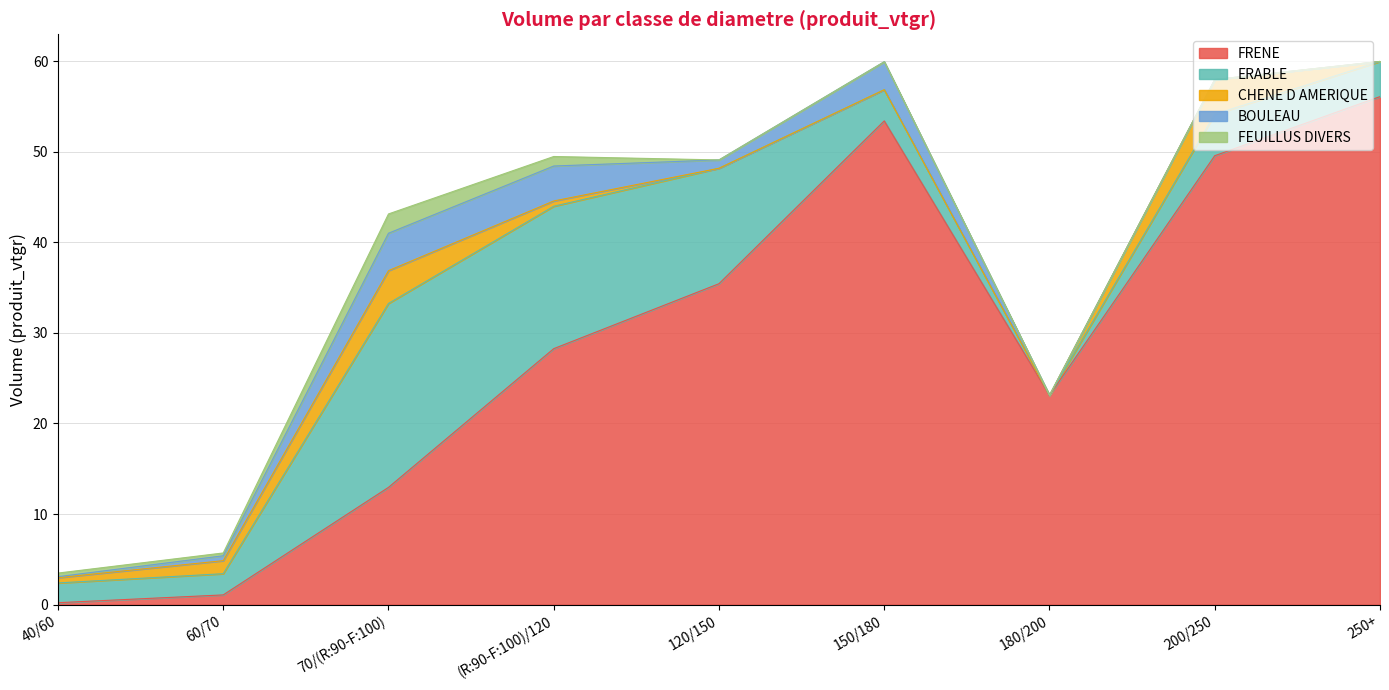

Which series has the largest total across all categories?

FRENE